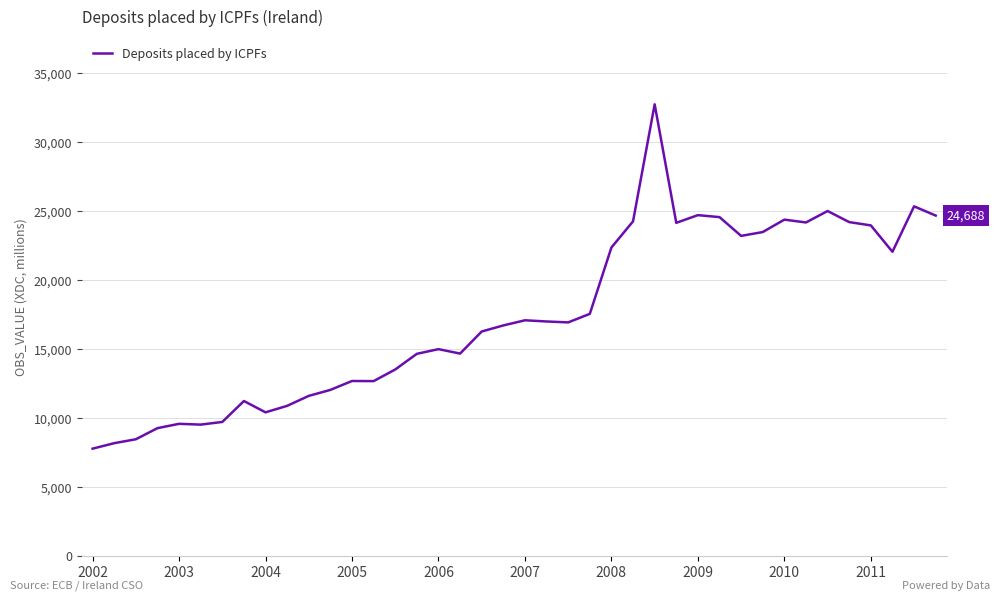

What is the difference between the maximum and minimum values?

24988